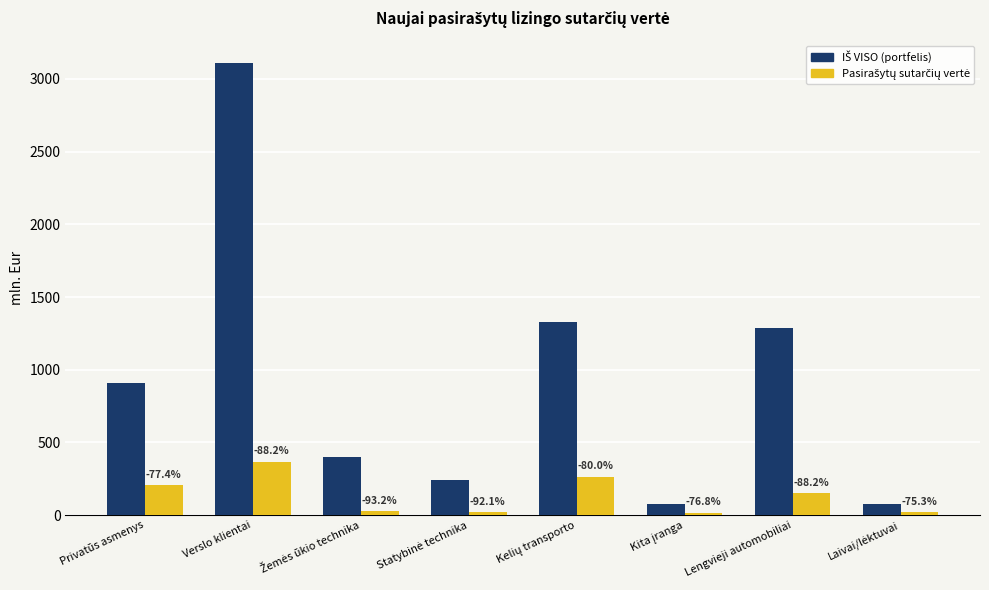

Reading right to left, transcribe all the data shown in this chart.

IŠ VISO (portfelis): 80227.4	1287716.0	77477.9	1326854.7	244321.2	400112.4	3109102.0	912194.6
Pasirašytų sutarčių vertė: 19812.2	152302.2	17989.5	264961.6	19294.7	27316.8	367206.4	206098.5